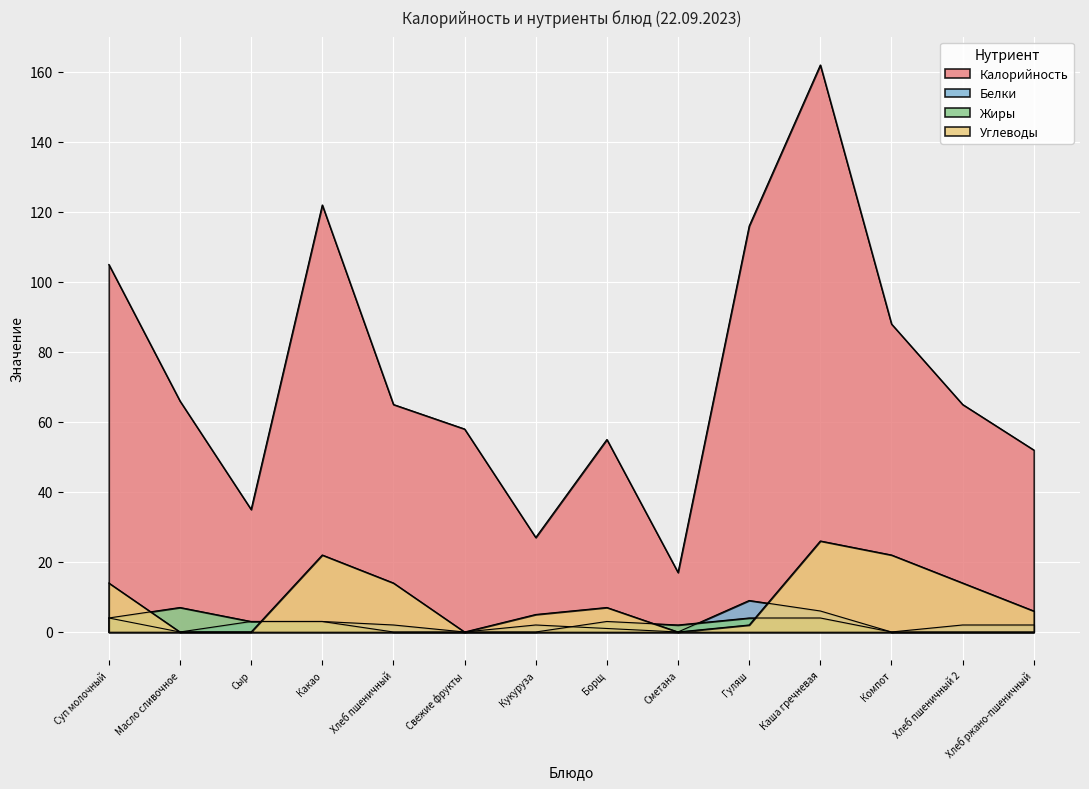

What is the label of the 12th point from the right?

Сыр